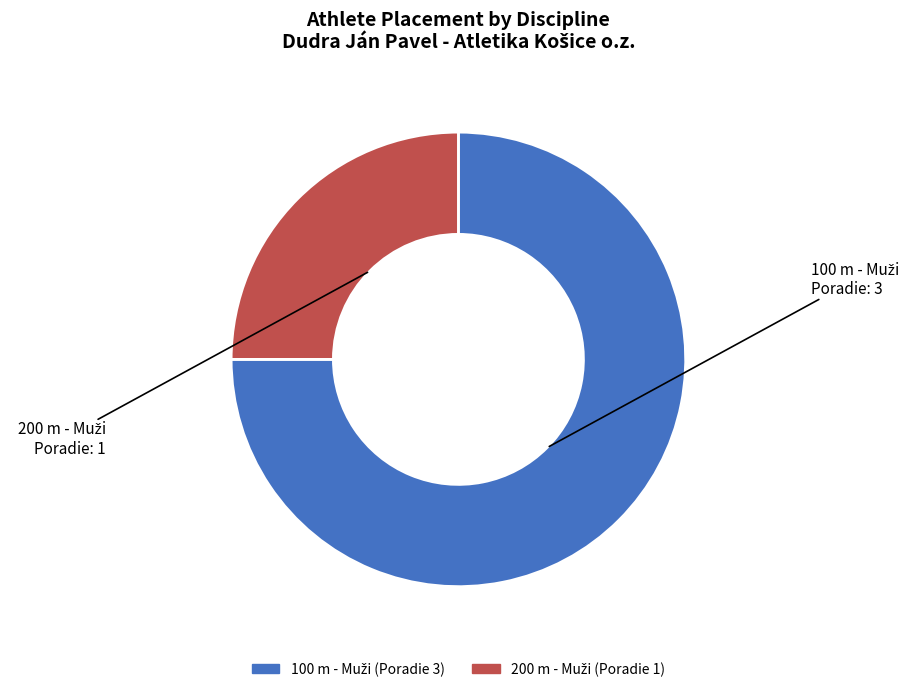

The 100 m - Muži slice represents 82% of the pie. True or false?

False